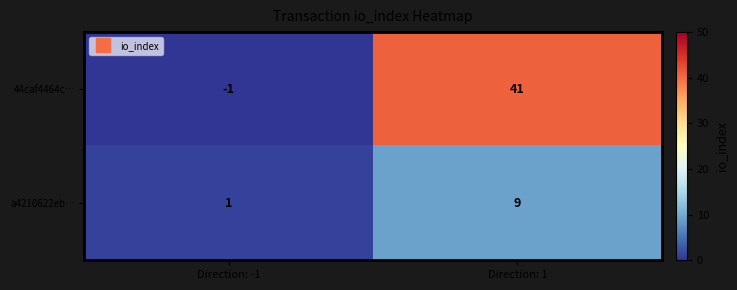

What is the difference between the 44caf4464c… values at Direction: -1 and Direction: 1?

42